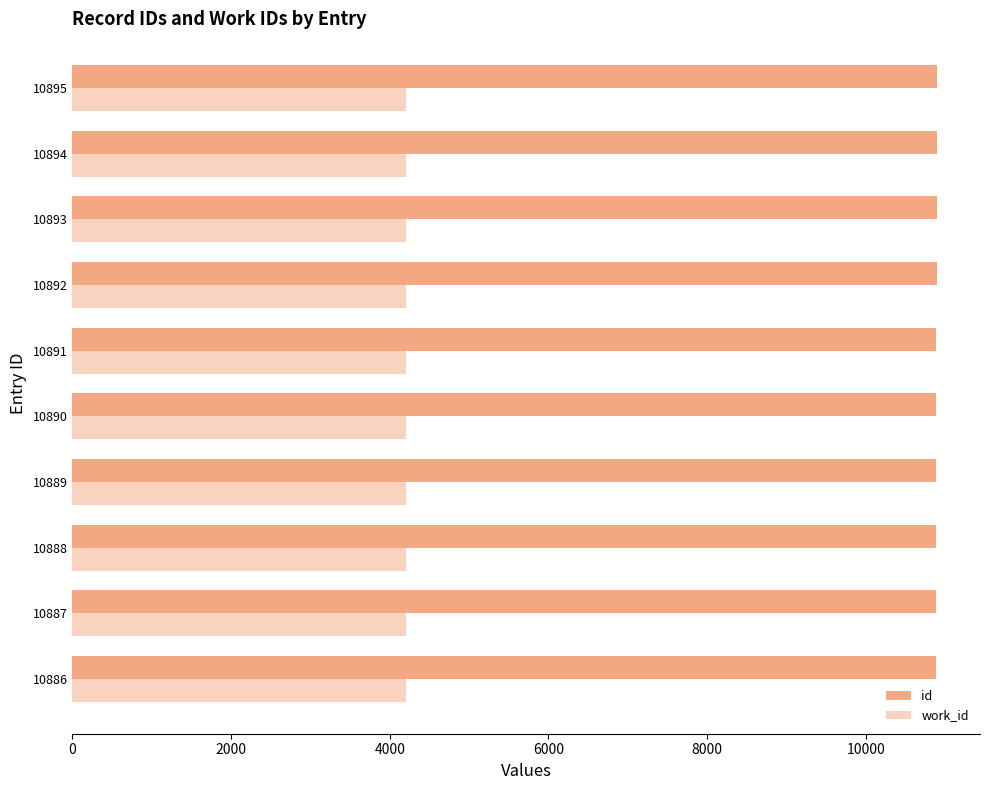

Which series has the largest total across all categories?

id